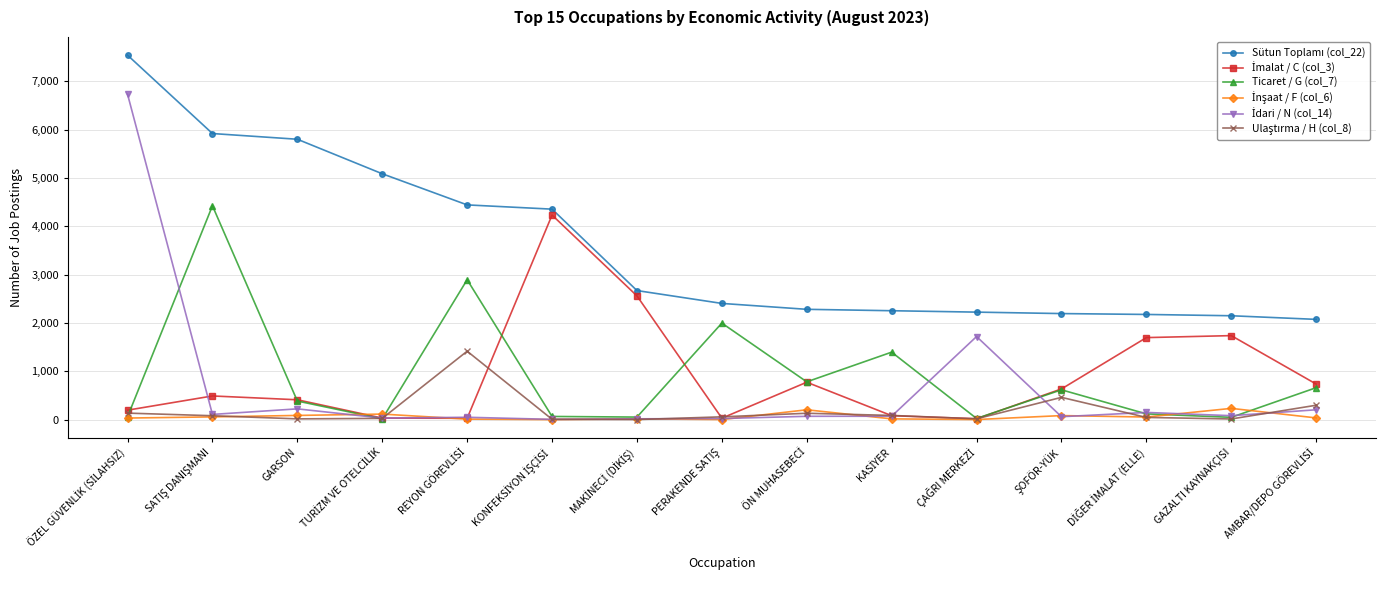

True or false: Ticaret / G (col_7) has more than 1 points higher than both neighbors.

True